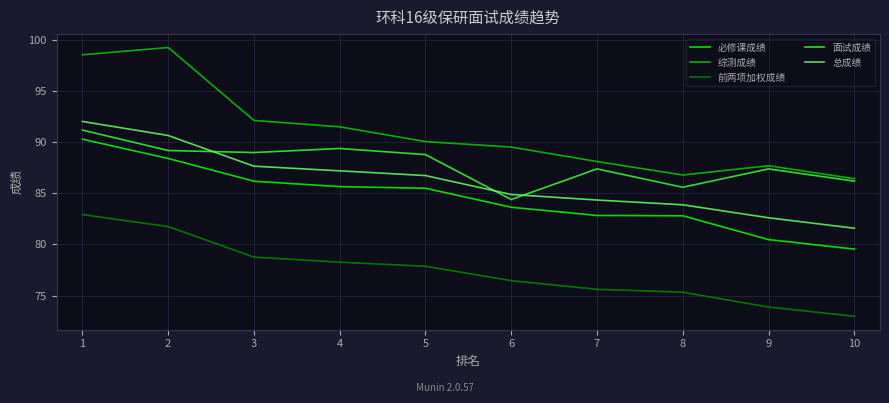

The 总成绩 series shows 90.7 at 2. True or false?

True